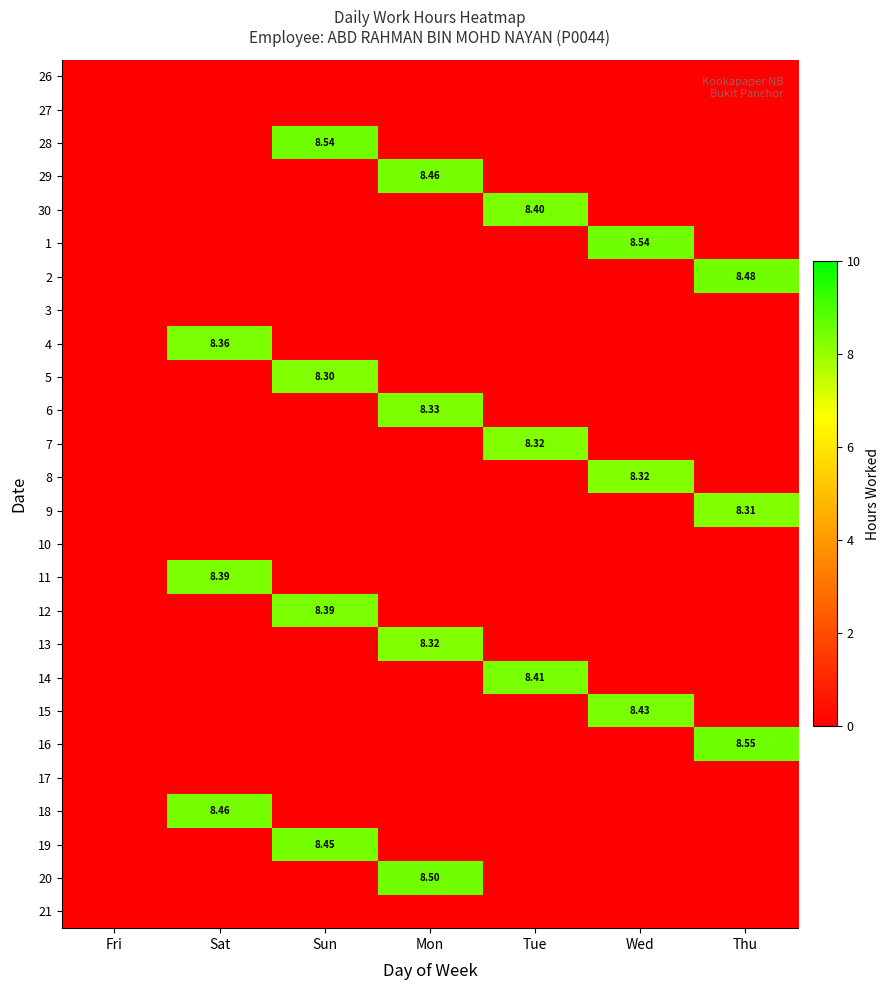

True or false: 8 has a value of 0.0 at Sat.

True